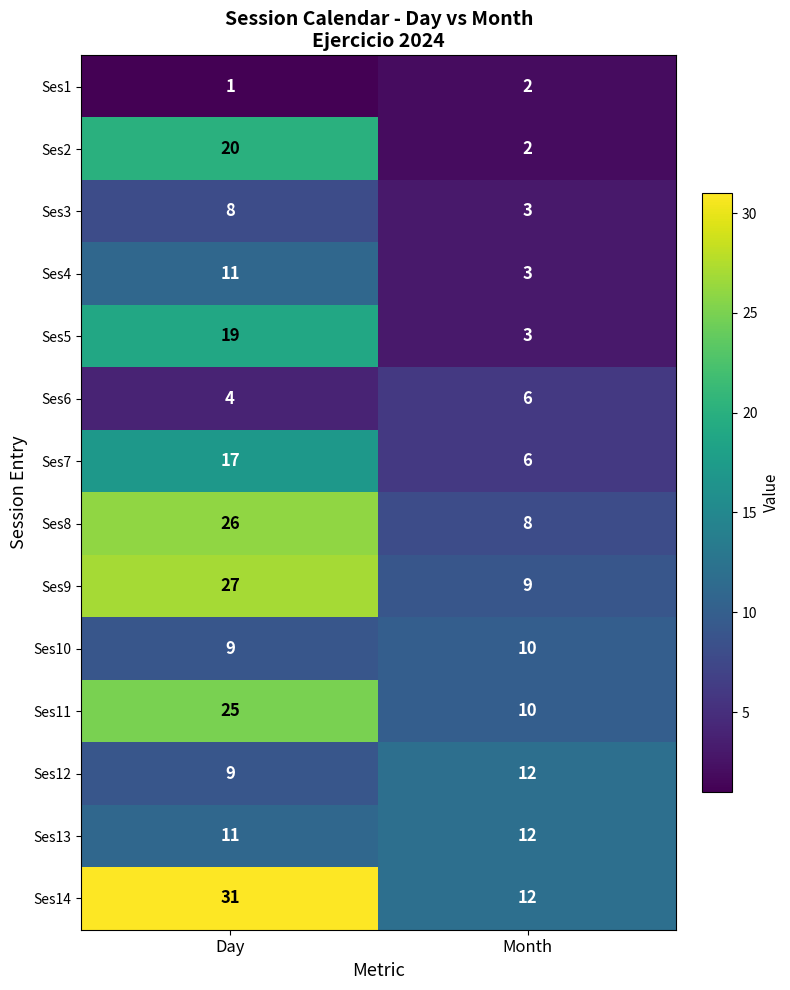

What is the smallest value displayed?

1